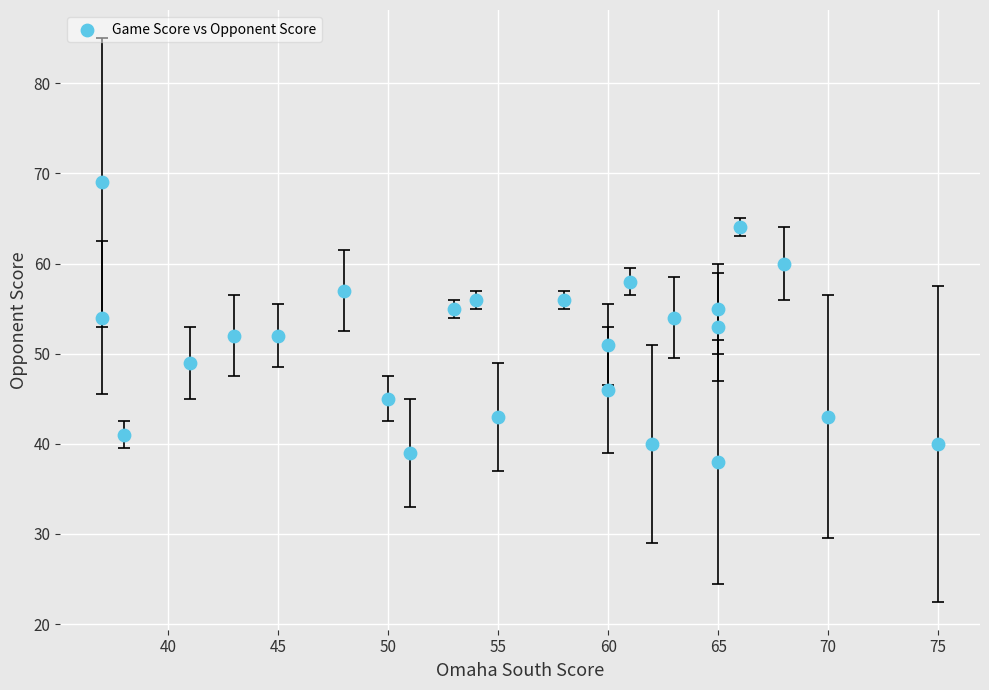

What is the range of Y values (max minus min)?

31